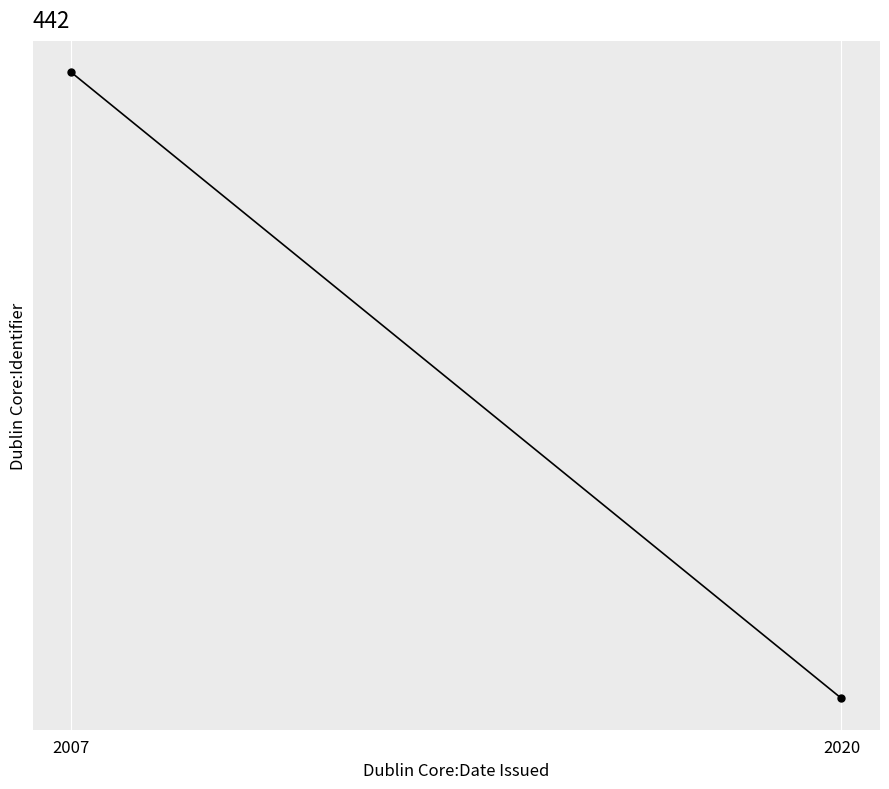

How many lines are shown in the chart?

1